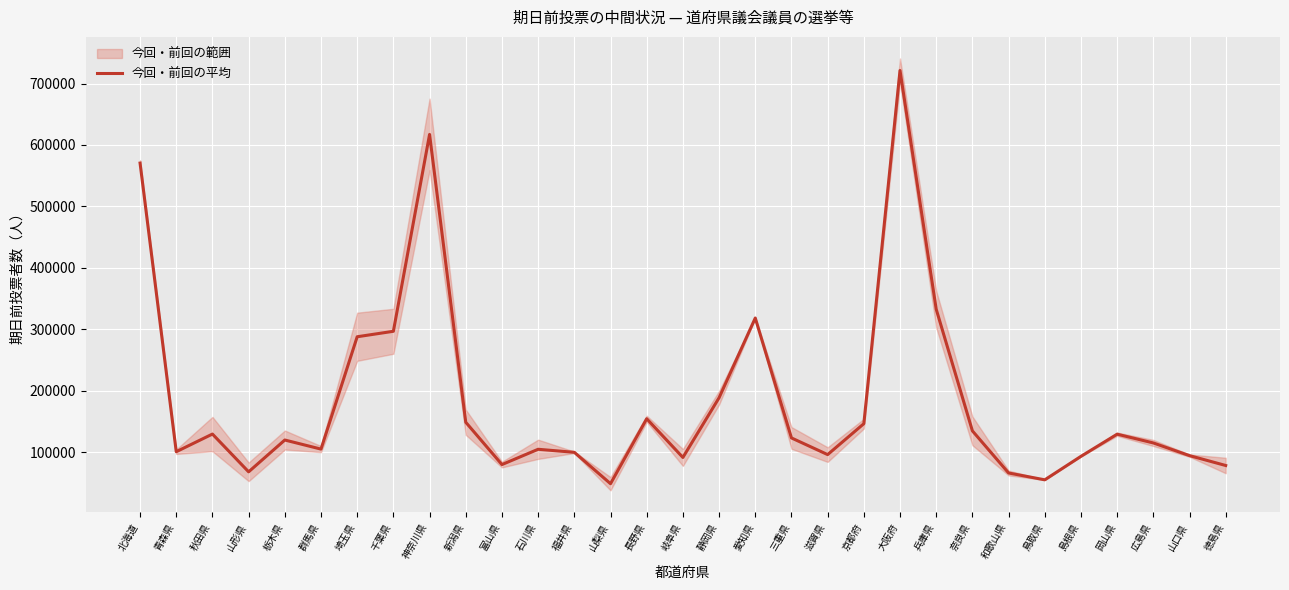

List the labels in order of value, largest first.

大阪府, 神奈川県, 北海道, 兵庫県, 愛知県, 千葉県, 埼玉県, 静岡県, 長野県, 新潟県, 京都府, 奈良県, 秋田県, 岡山県, 三重県, 栃木県, 広島県, 群馬県, 石川県, 青森県, 福井県, 滋賀県, 山口県, 島根県, 岐阜県, 富山県, 徳島県, 山形県, 和歌山県, 鳥取県, 山梨県